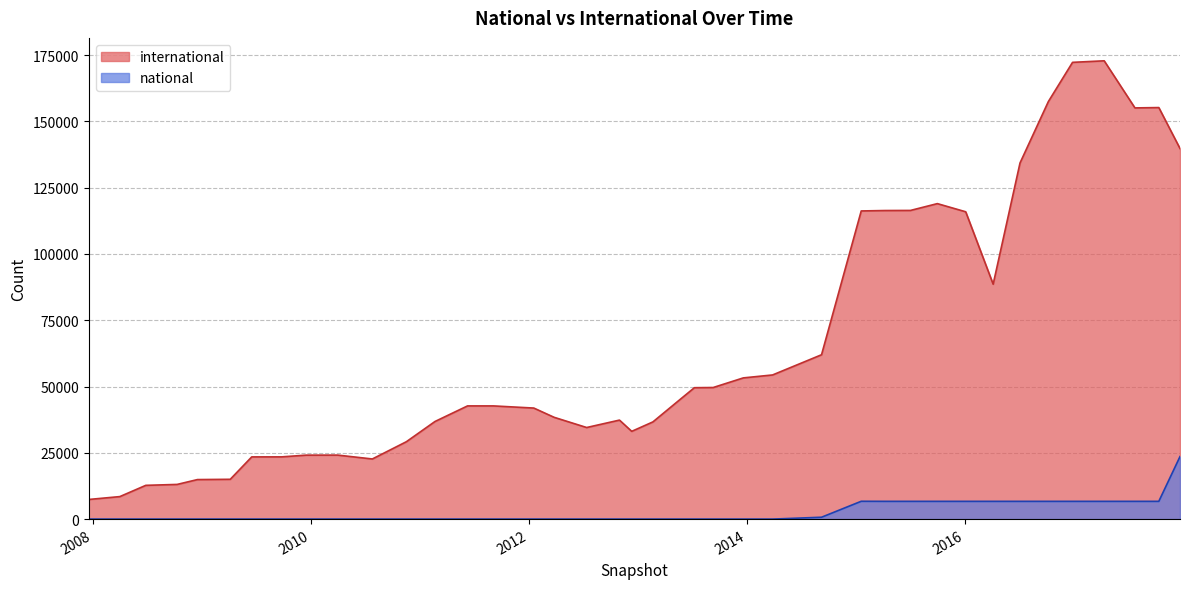

What is the label of the 8th point from the left?

2009-09-25